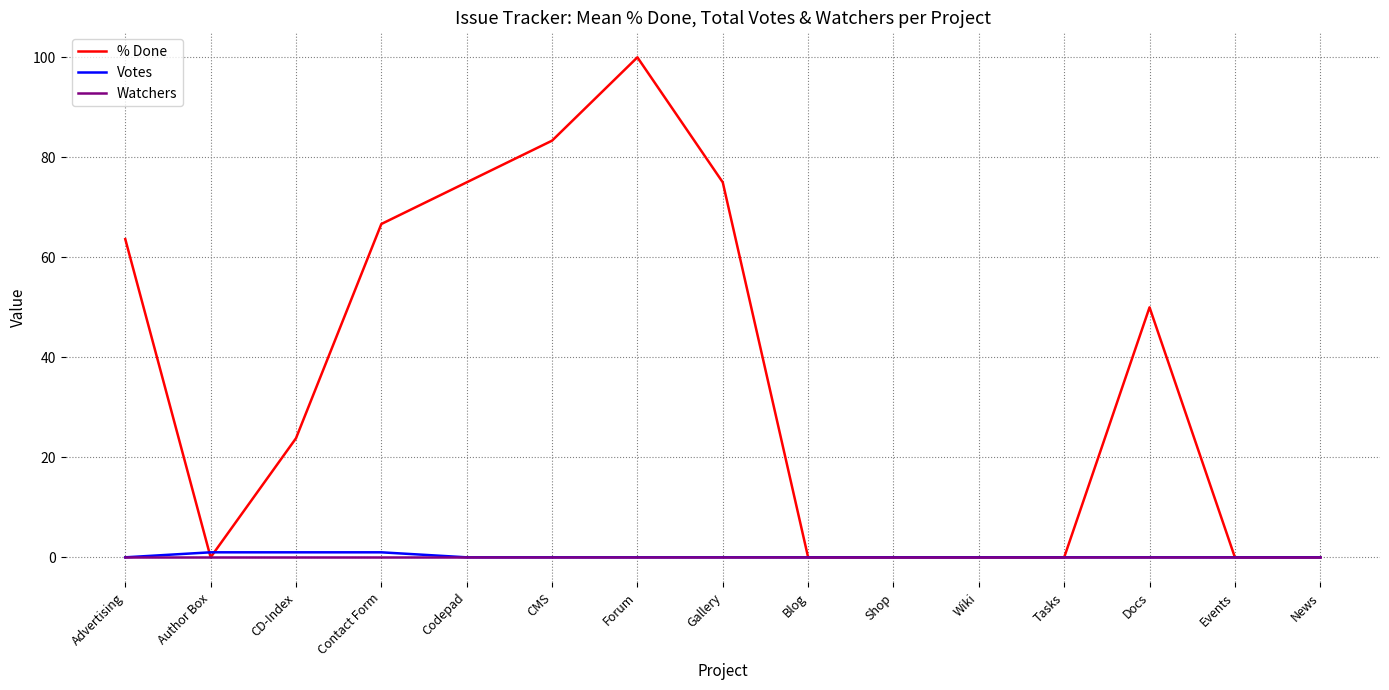

What value does the % Done series have at CMS?

83.3